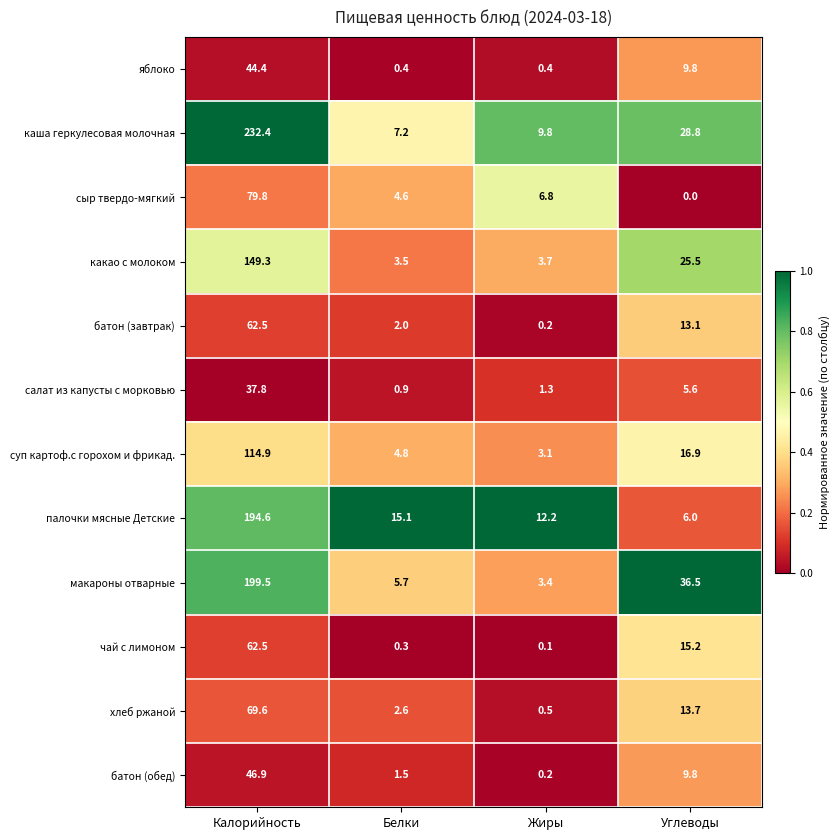

Rank the categories by салат из капусты с морковью value from lowest to highest.

Белки, Жиры, Углеводы, Калорийность